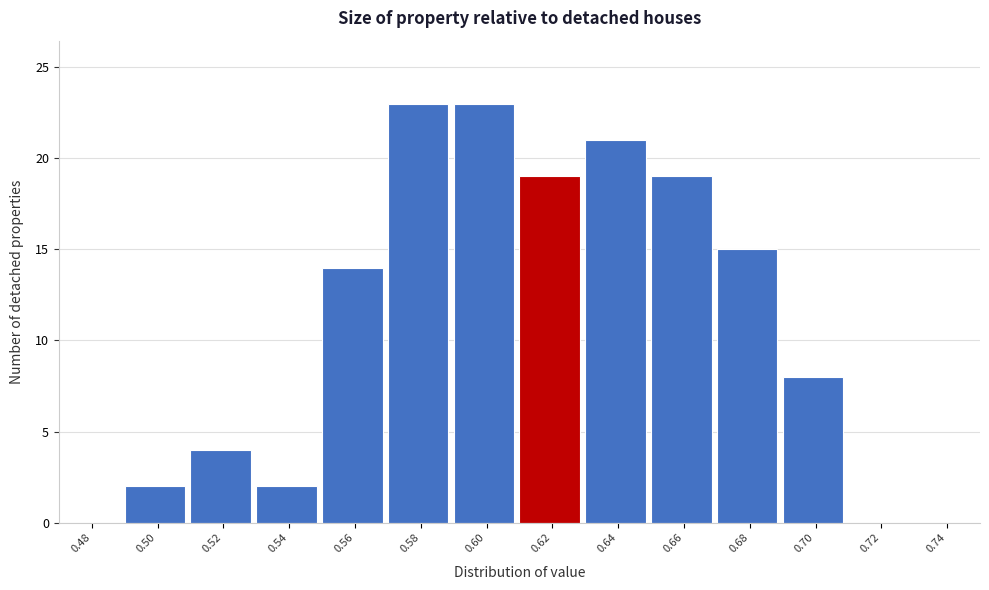

Reading right to left, transcribe all the data shown in this chart.

0.74=0	0.72=0	0.70=8	0.68=15	0.66=19	0.64=21	0.62=19	0.60=23	0.58=23	0.56=14	0.54=2	0.52=4	0.50=2	0.48=0